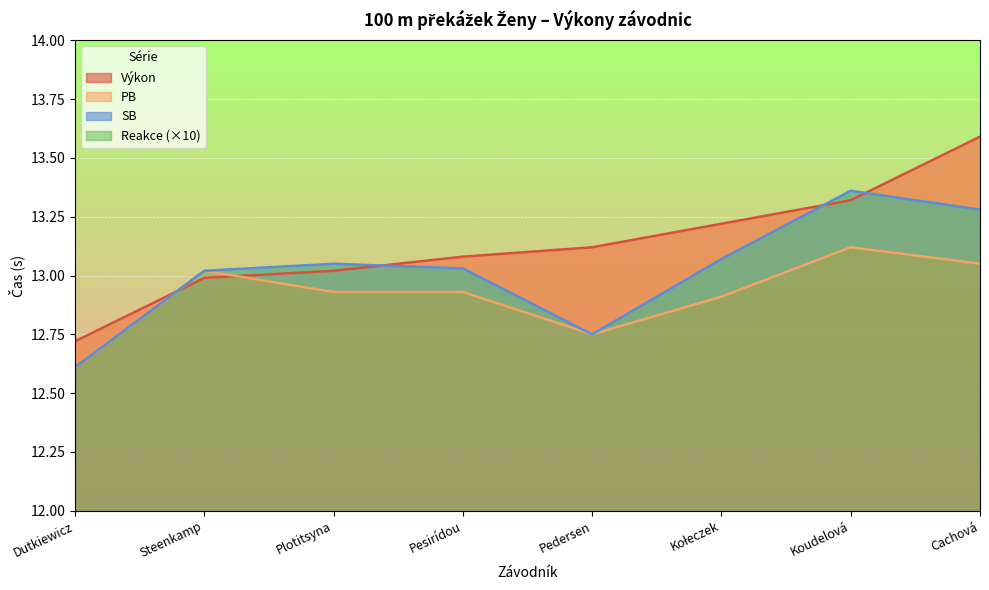

The value of PB at Kołeczek is 12.9. True or false?

True